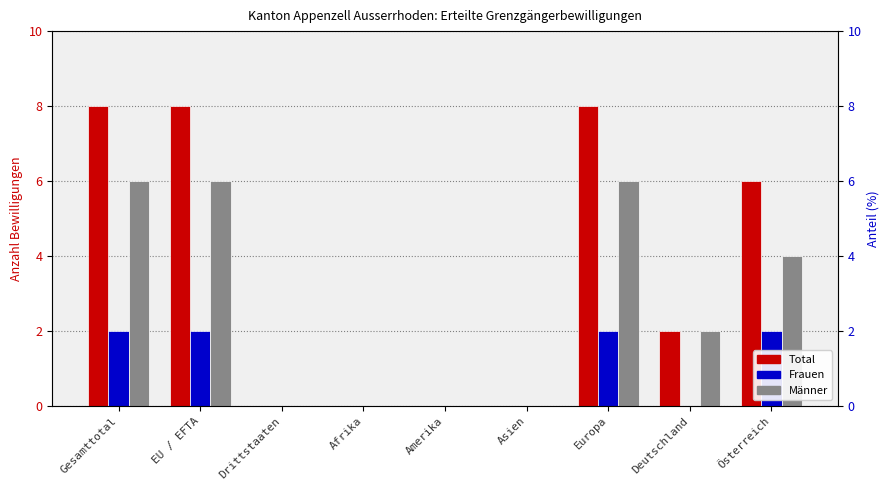

Reading right to left, list all the values displayed in this chart.

Total: Österreich=6	Deutschland=2	Europa=8	Asien=0	Amerika=0	Afrika=0	Drittstaaten=0	EU / EFTA=8	Gesamttotal=8
Frauen: Österreich=2	Deutschland=0	Europa=2	Asien=0	Amerika=0	Afrika=0	Drittstaaten=0	EU / EFTA=2	Gesamttotal=2
Männer: Österreich=4	Deutschland=2	Europa=6	Asien=0	Amerika=0	Afrika=0	Drittstaaten=0	EU / EFTA=6	Gesamttotal=6